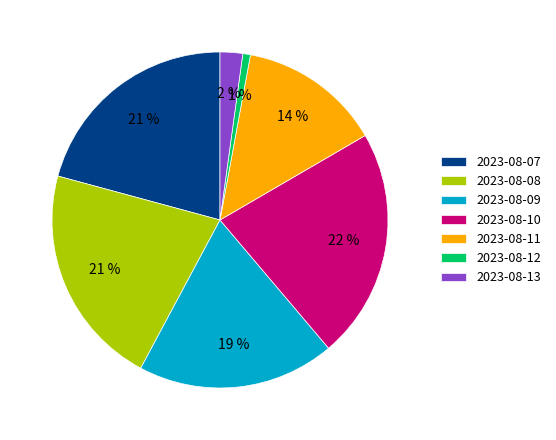

The 2023-08-13 slice represents 16% of the pie. True or false?

False